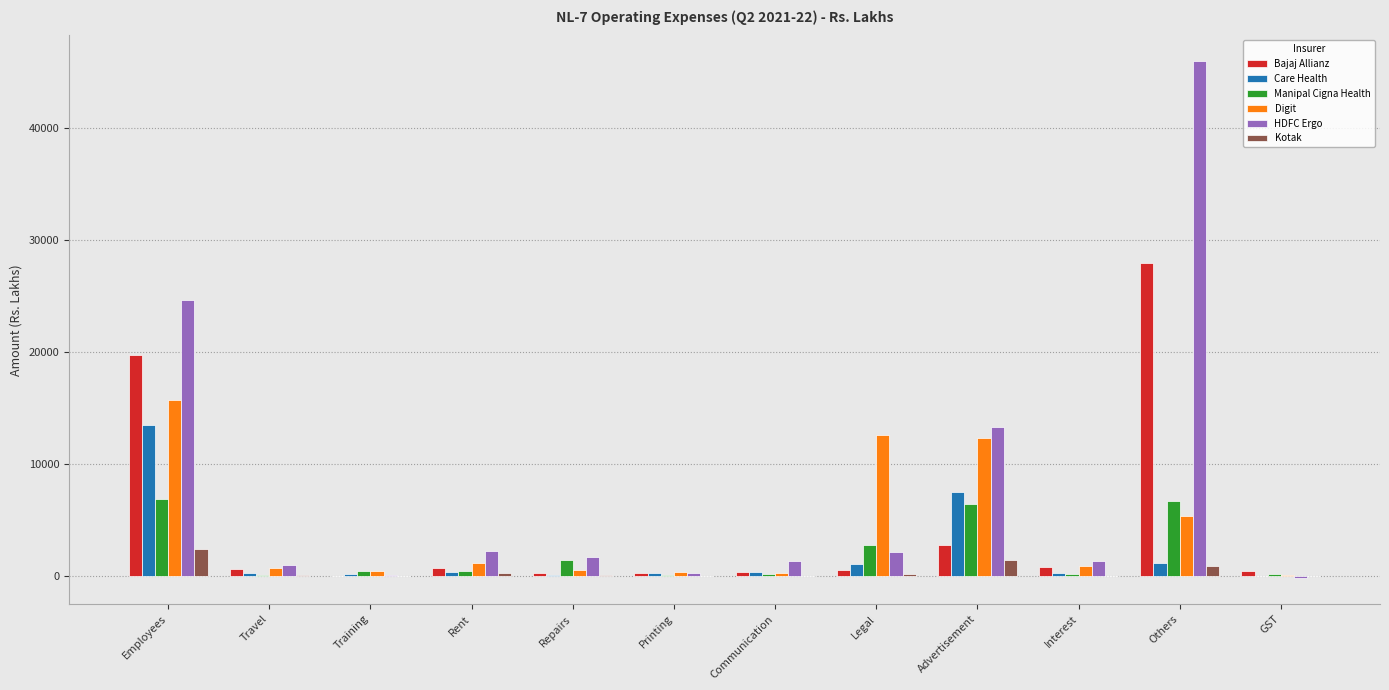

What is the approximate value of Digit at Employees?

15726.0